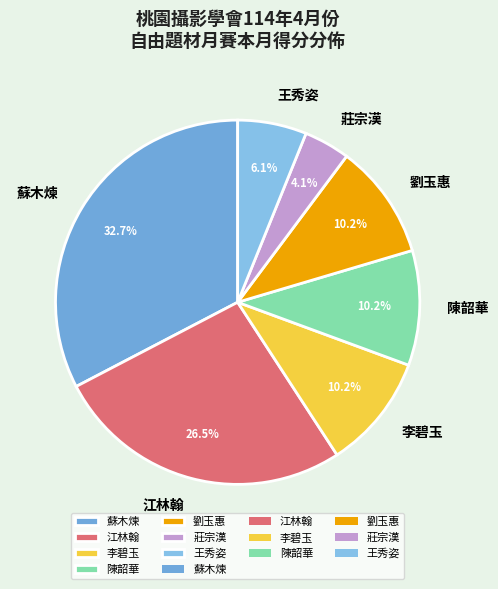

Between 江林翰 and 陳韶華, which is larger?

江林翰